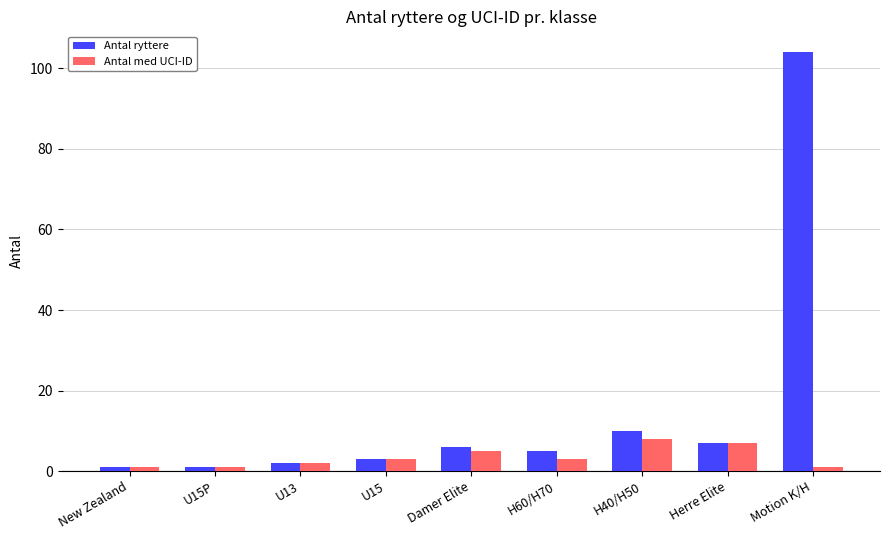

List the series in order of their overall mean, highest first.

Antal ryttere, Antal med UCI-ID